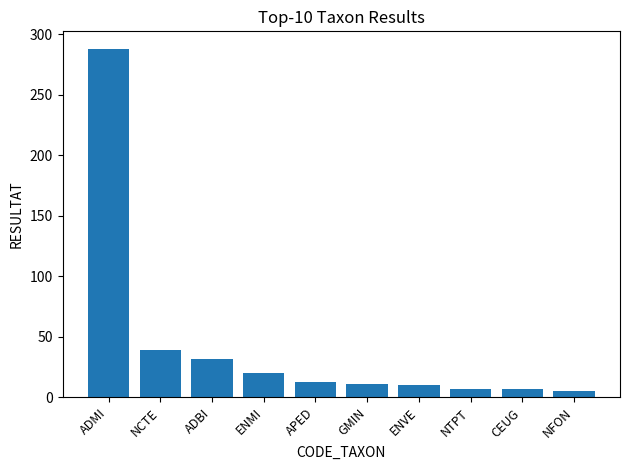

Are the bars grouped side by side (vs. stacked)?

No